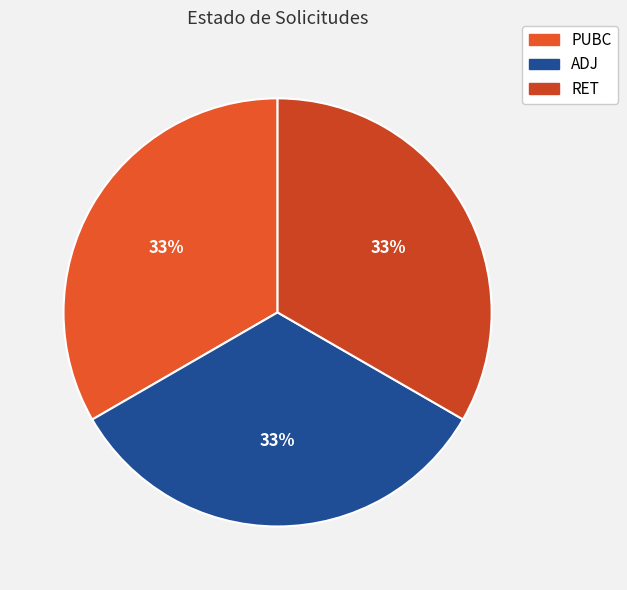

How many slices are in this pie chart?

3